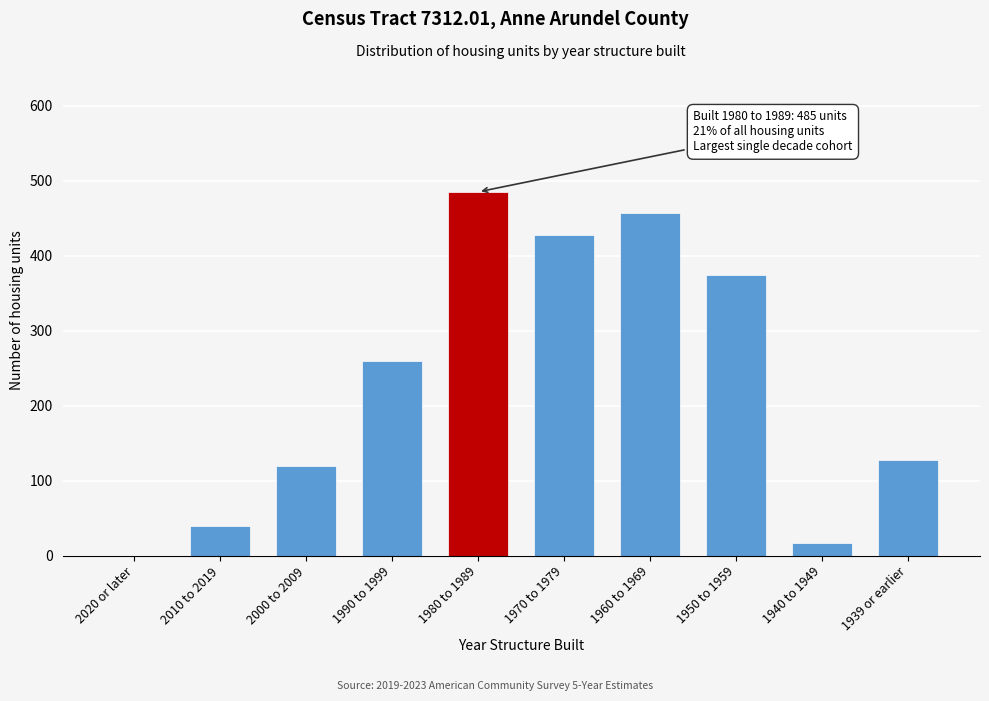

Reading left to right, transcribe all the data shown in this chart.

2020 or later=0	2010 to 2019=40	2000 to 2009=120	1990 to 1999=260	1980 to 1989=485	1970 to 1979=428	1960 to 1969=457	1950 to 1959=374	1940 to 1949=17	1939 or earlier=128